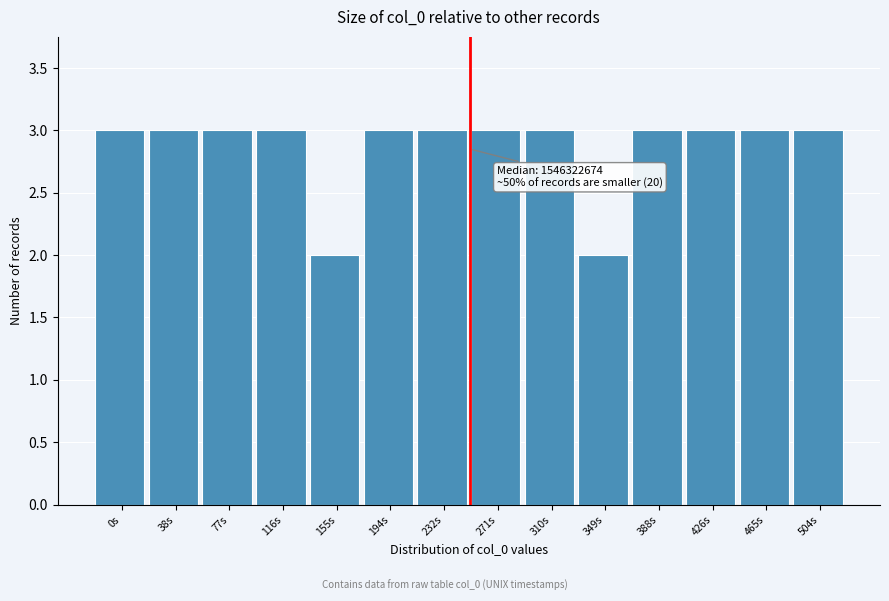

Reading left to right, extract all data points from this chart.

3	3	3	3	2	3	3	3	3	2	3	3	3	3